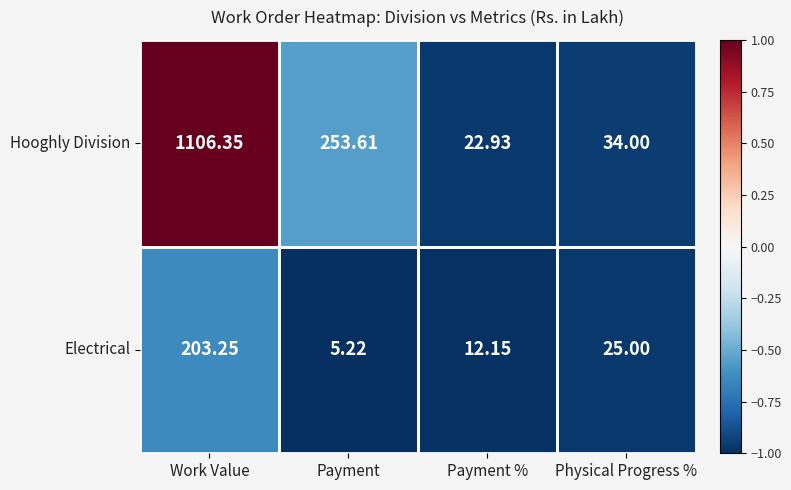

Rank the series by their maximum value, from highest to lowest.

Hooghly Division, Electrical